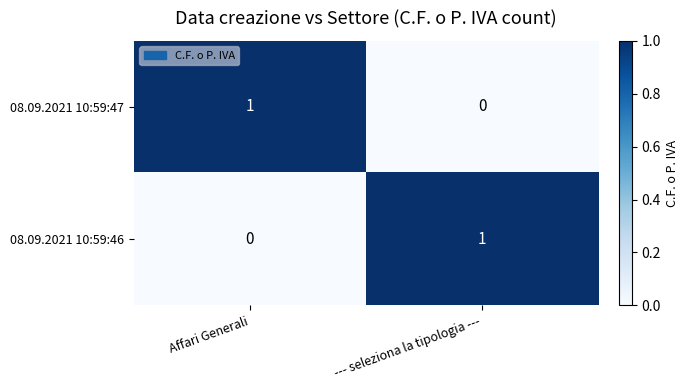

At which label is 08.09.2021 10:59:47 closest to 0?

--- seleziona la tipologia ---